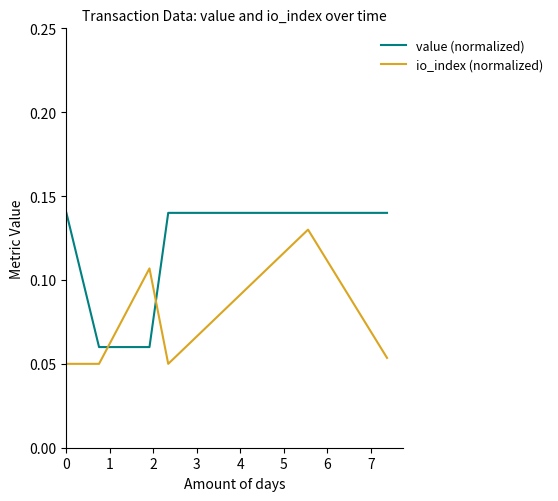

Which series has the largest total across all categories?

value (normalized)